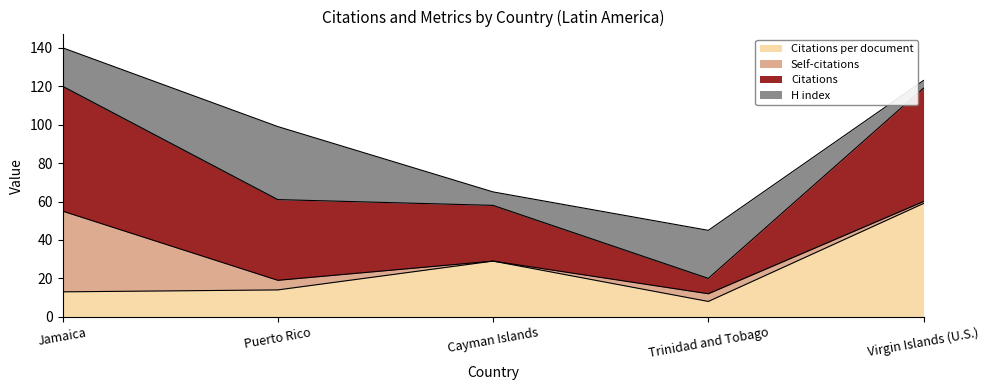

Rank the categories by Citations per document value from highest to lowest.

Virgin Islands (U.S.), Cayman Islands, Puerto Rico, Jamaica, Trinidad and Tobago